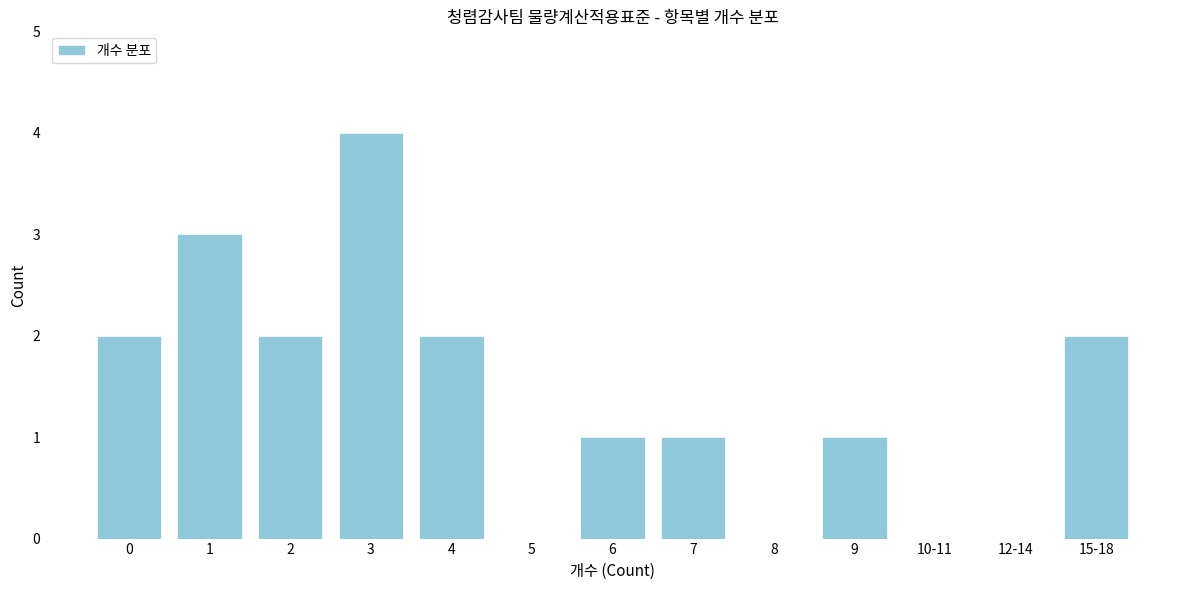

Reading left to right, extract all data points from this chart.

0=2	1=3	2=2	3=4	4=2	5=0	6=1	7=1	8=0	9=1	10-11=0	12-14=0	15-18=2